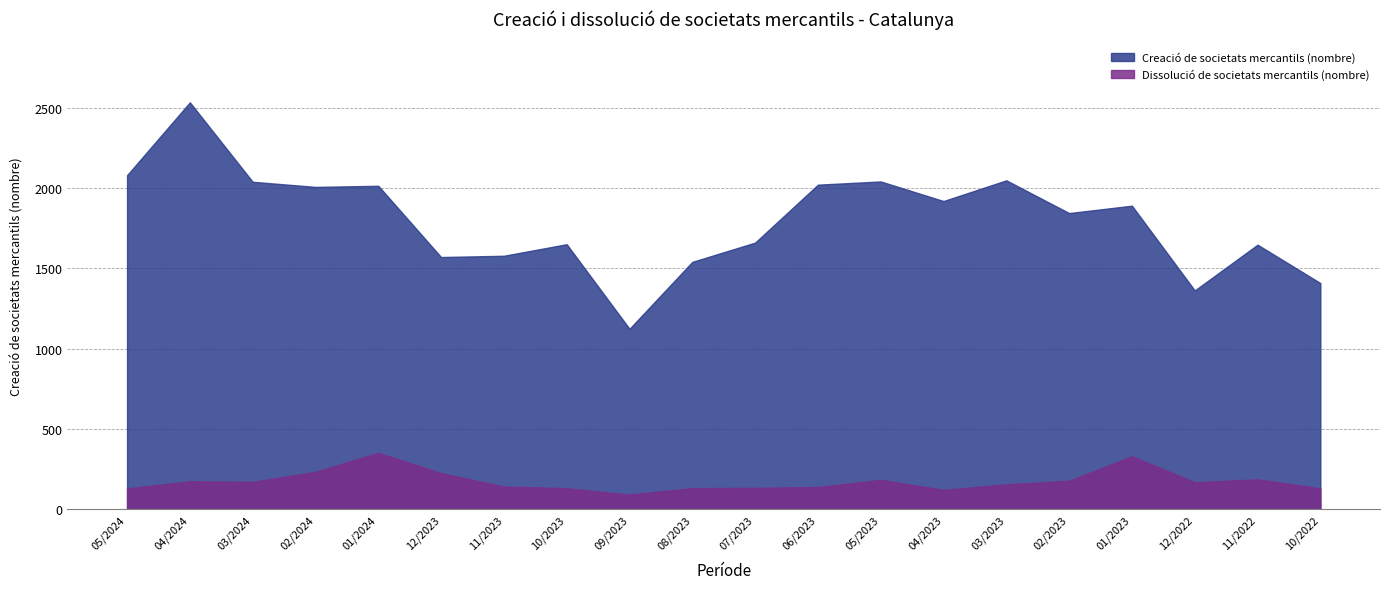

The Creació de societats mercantils (nombre) series shows 831 at 03/2024. True or false?

False